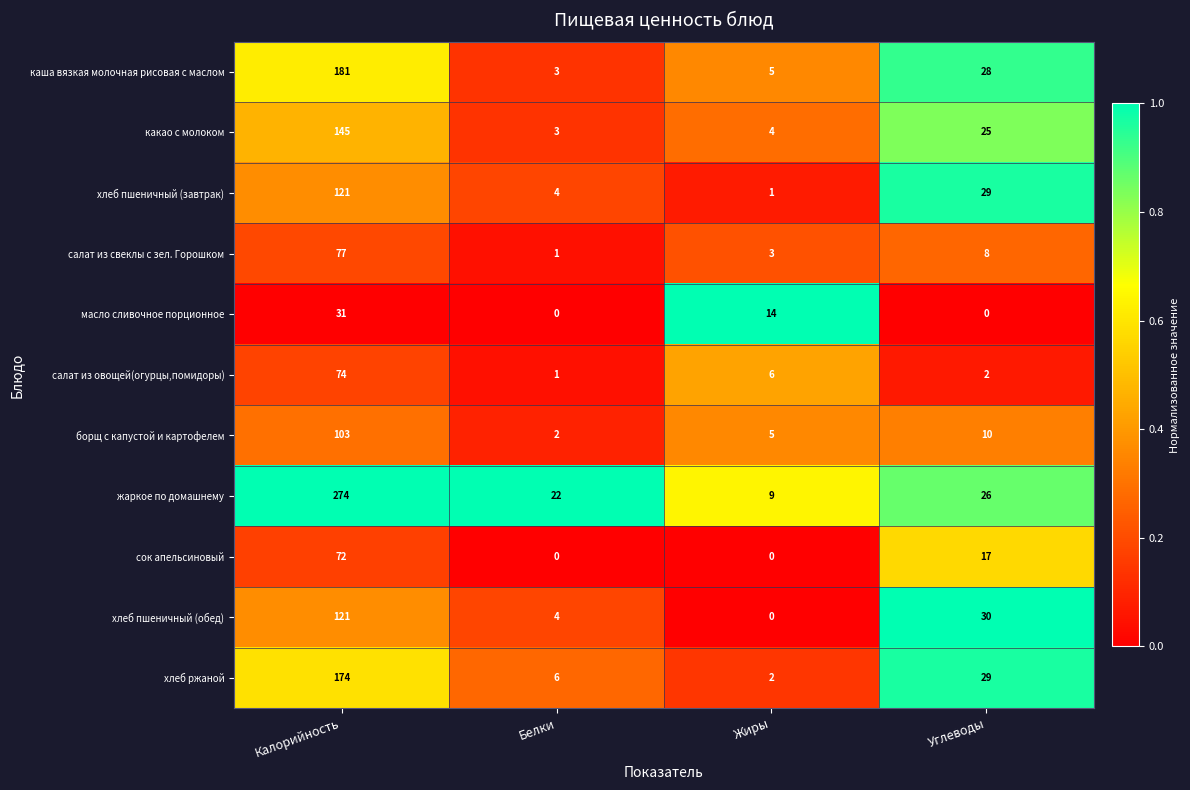

True or false: каша вязкая молочная рисовая с маслом has a value of 181 at Калорийность.

True